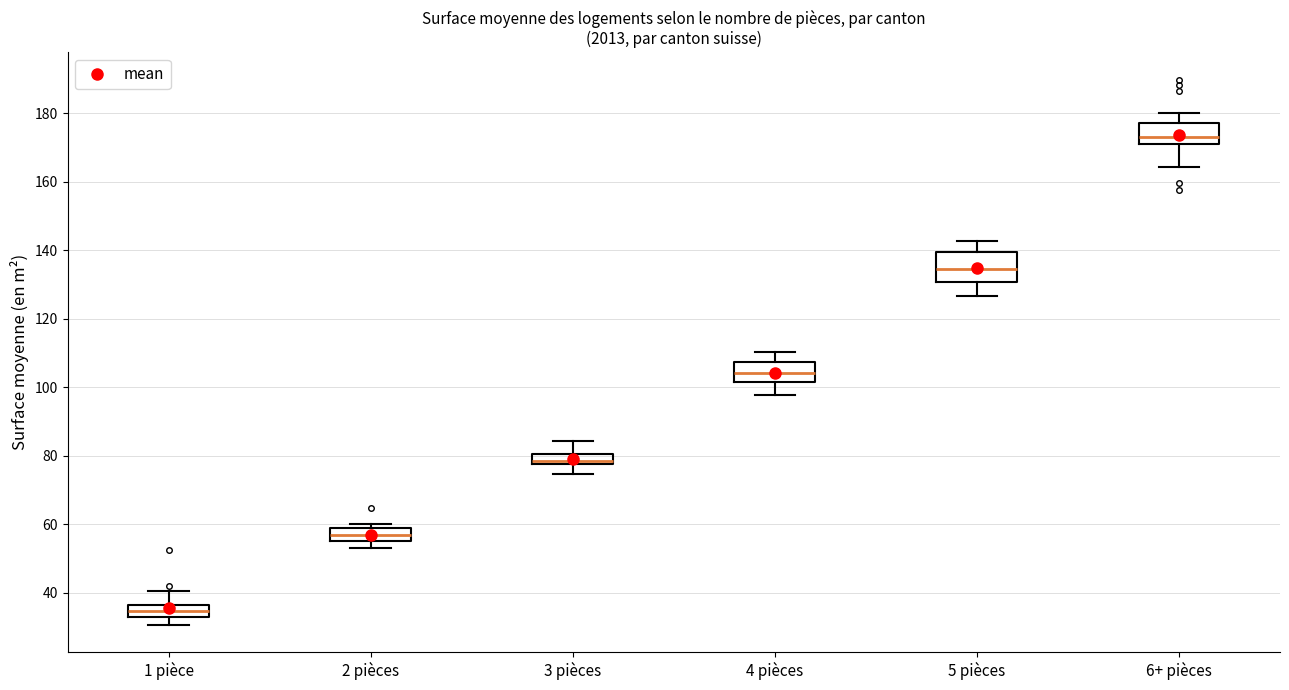

Which box's median line is the highest?

6+ pièces